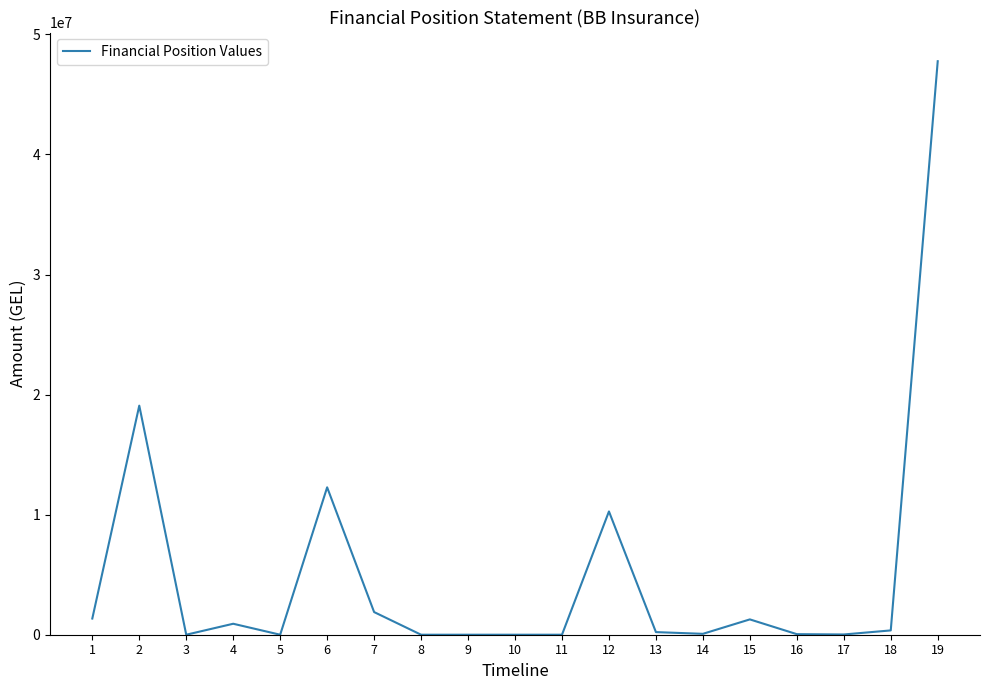

What is the difference between the values at 11 and 18?

358603.5